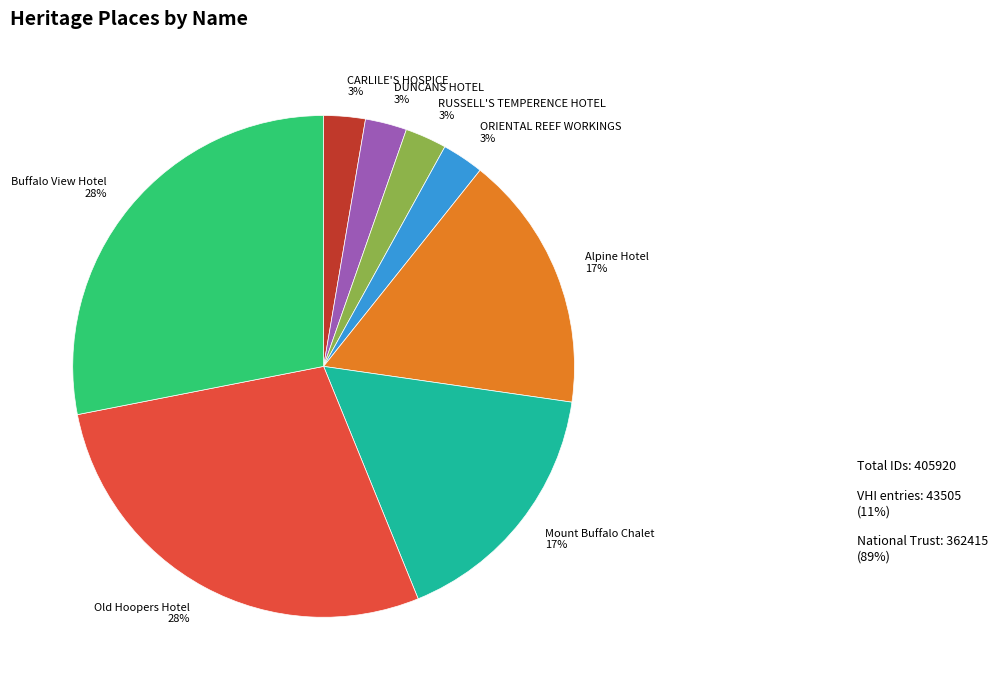

Combined, do Old Hoopers Hotel 28% and Buffalo View Hotel 28% account for over 50%?

Yes